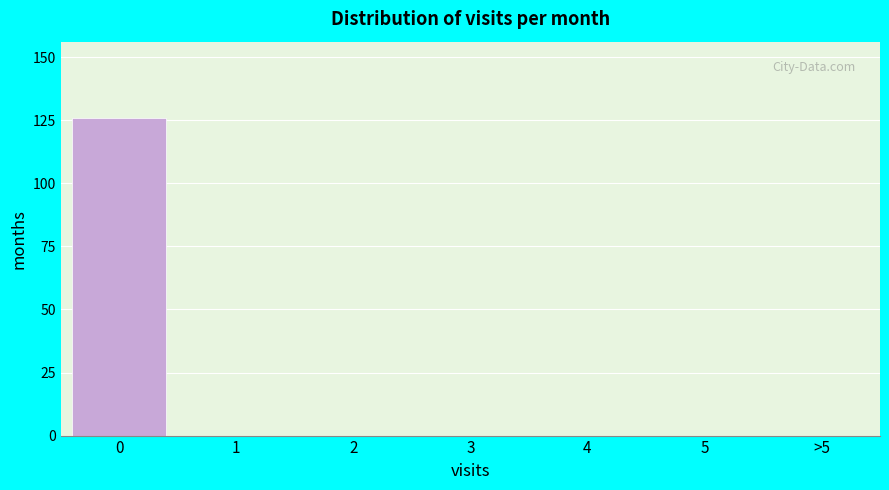

Reading right to left, extract all data points from this chart.

>5=0	5=0	4=0	3=0	2=0	1=0	0=126